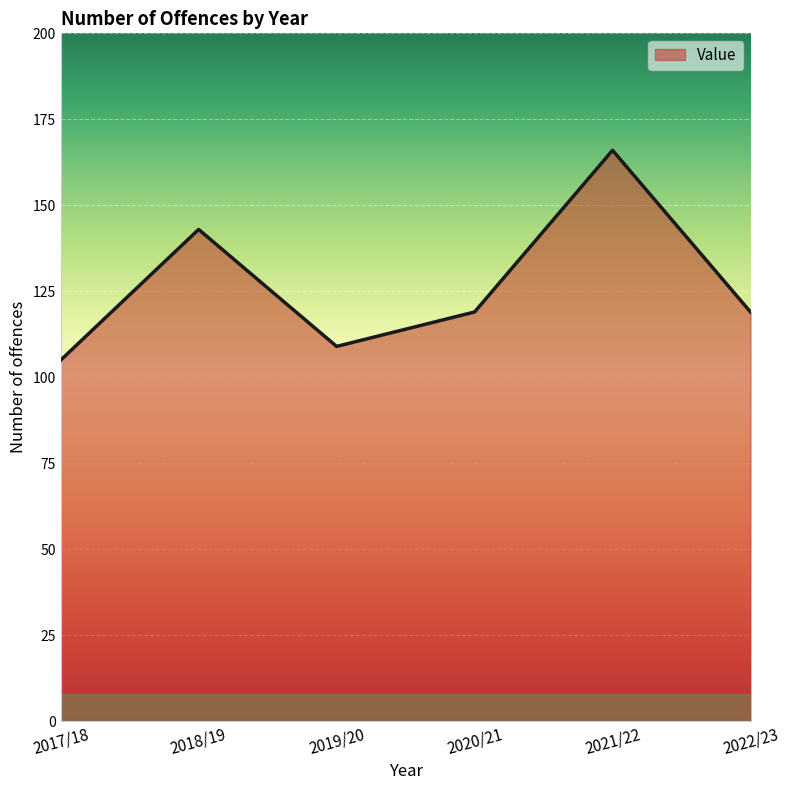

At which category does the chart reach its minimum across all series?

2017/18